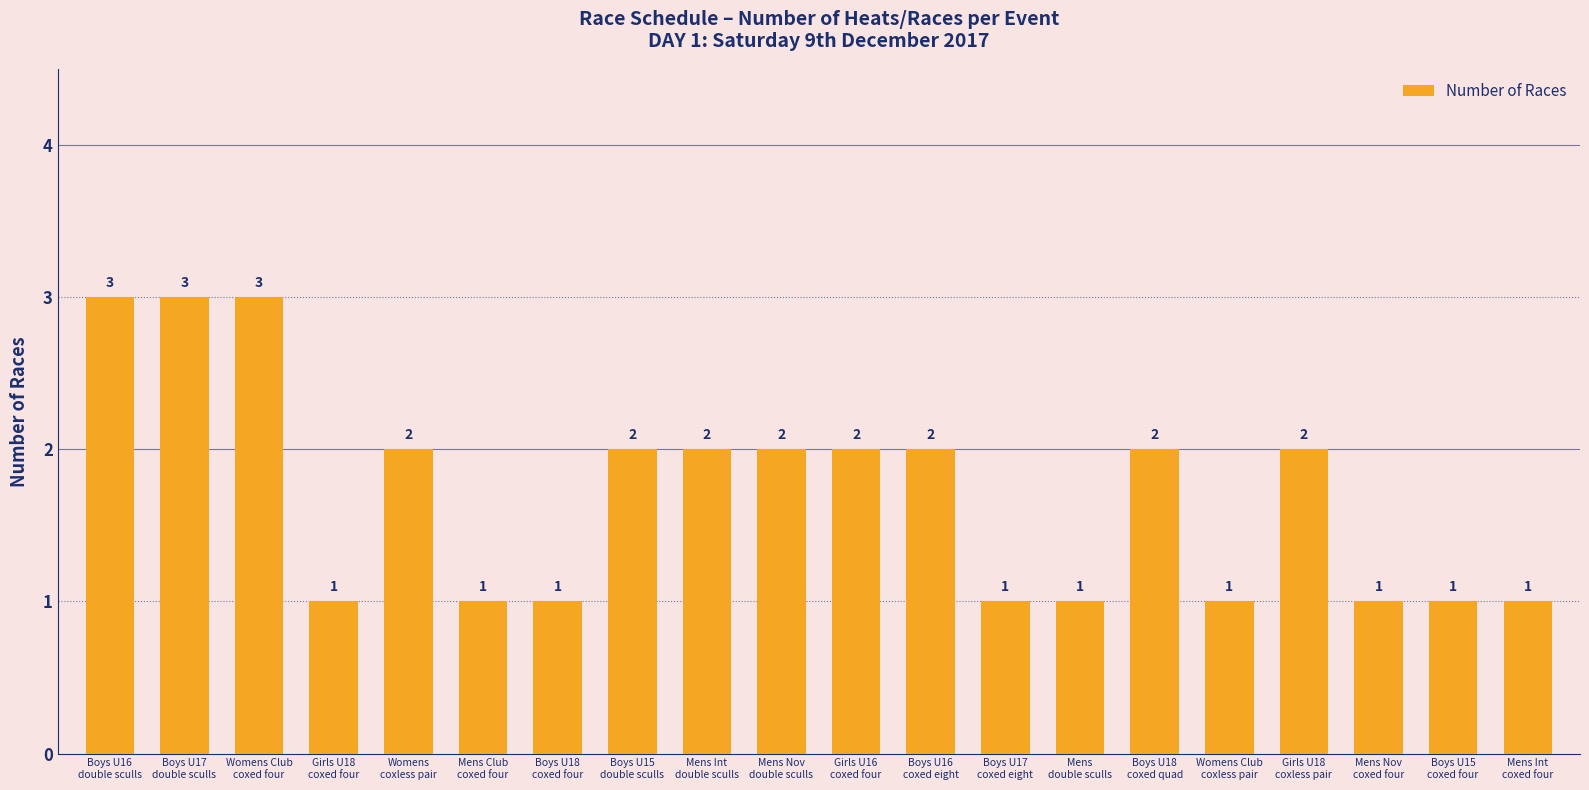

What is the value of the 19th bar from the left?

1